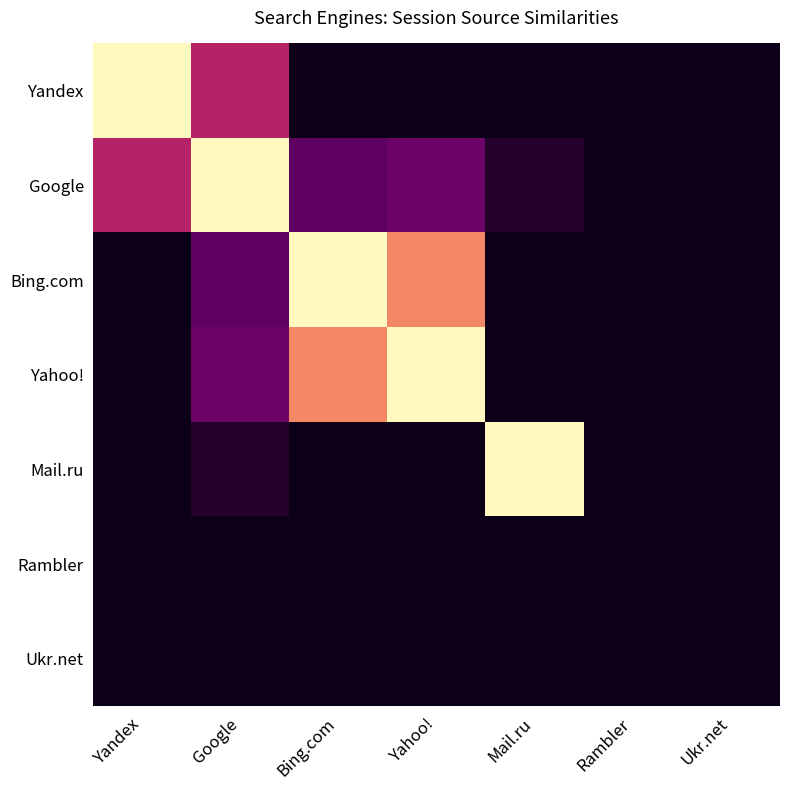

Rank the series at Google from highest to lowest value.

Google, Yandex, Yahoo!, Bing.com, Mail.ru, Rambler, Ukr.net